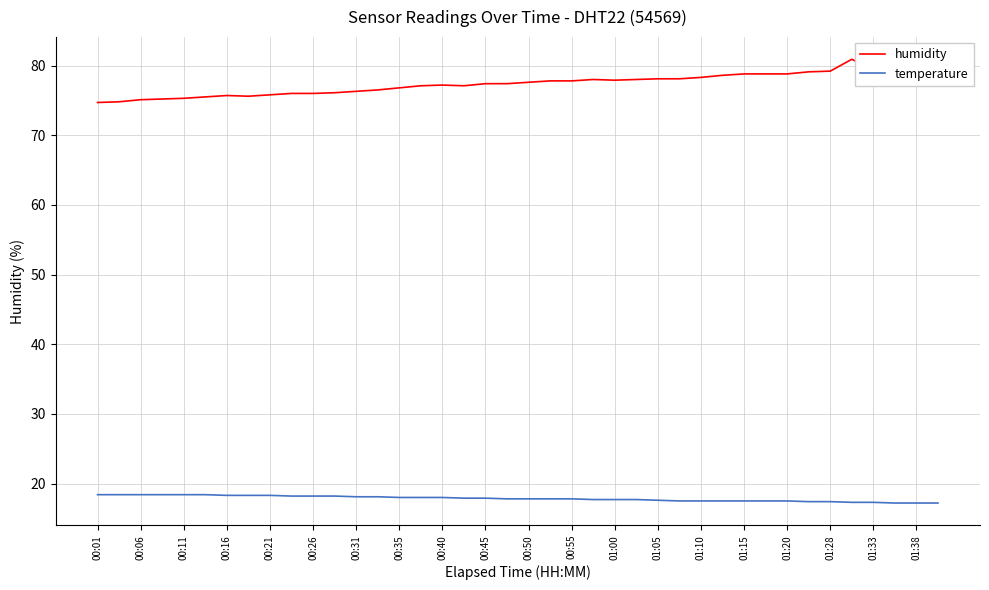

Which series has the largest total across all categories?

humidity